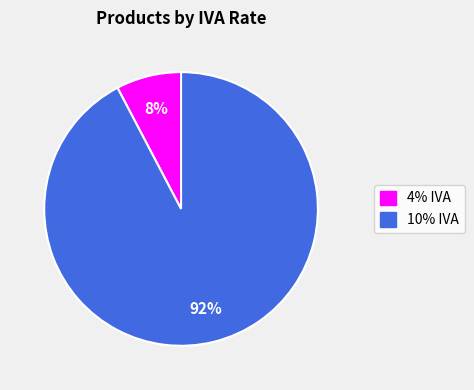

What is the largest slice in the pie chart?

10% IVA